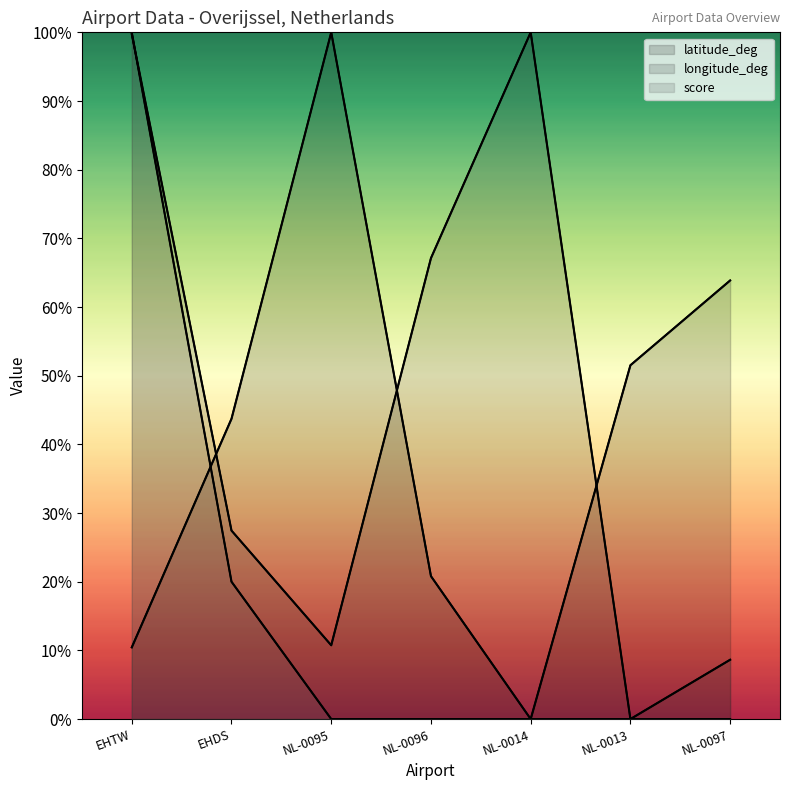

At which label is score closest to 150?

EHDS